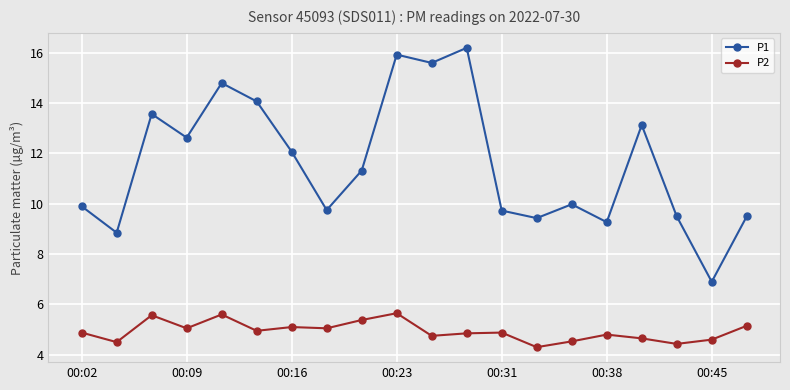

Which series has the largest total across all categories?

P1